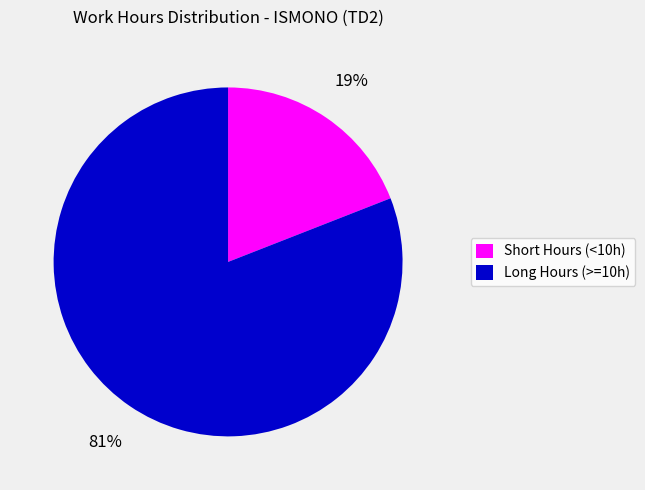

To the nearest percent, what is the difference between the largest and smallest slice percentages?

62%